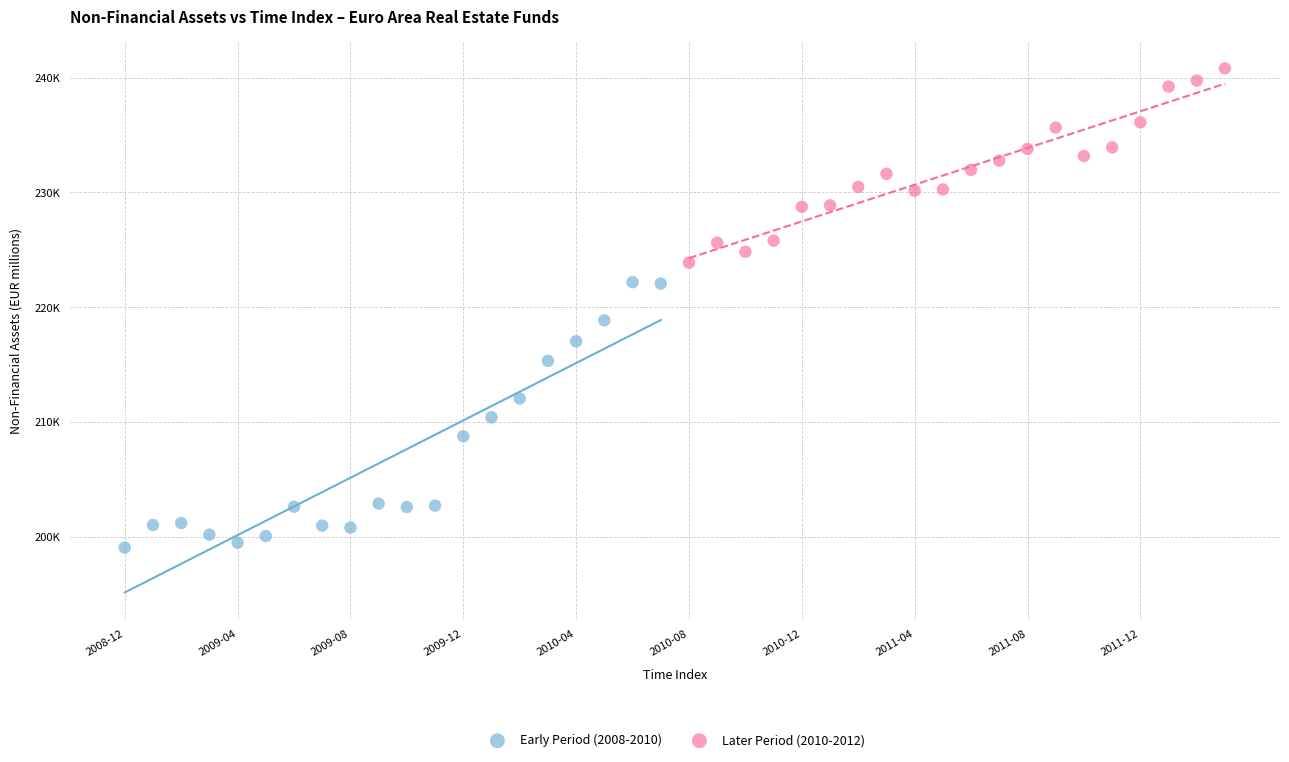

Which series contains the lowest Y value?

Early Period (2008-2010)